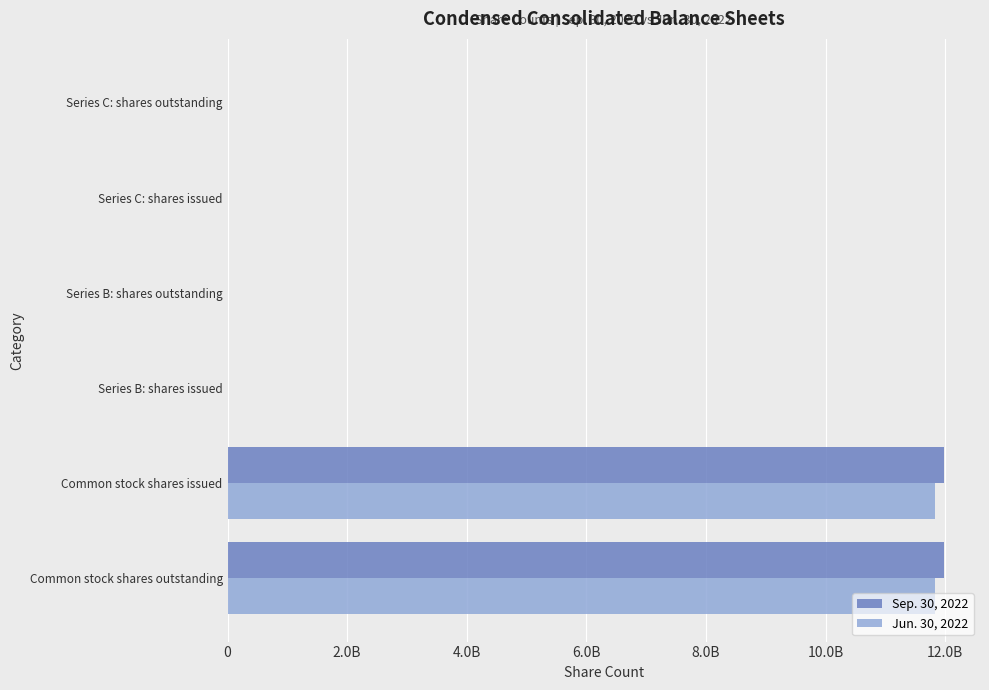

What are all the series names shown in the legend?

Sep. 30, 2022, Jun. 30, 2022